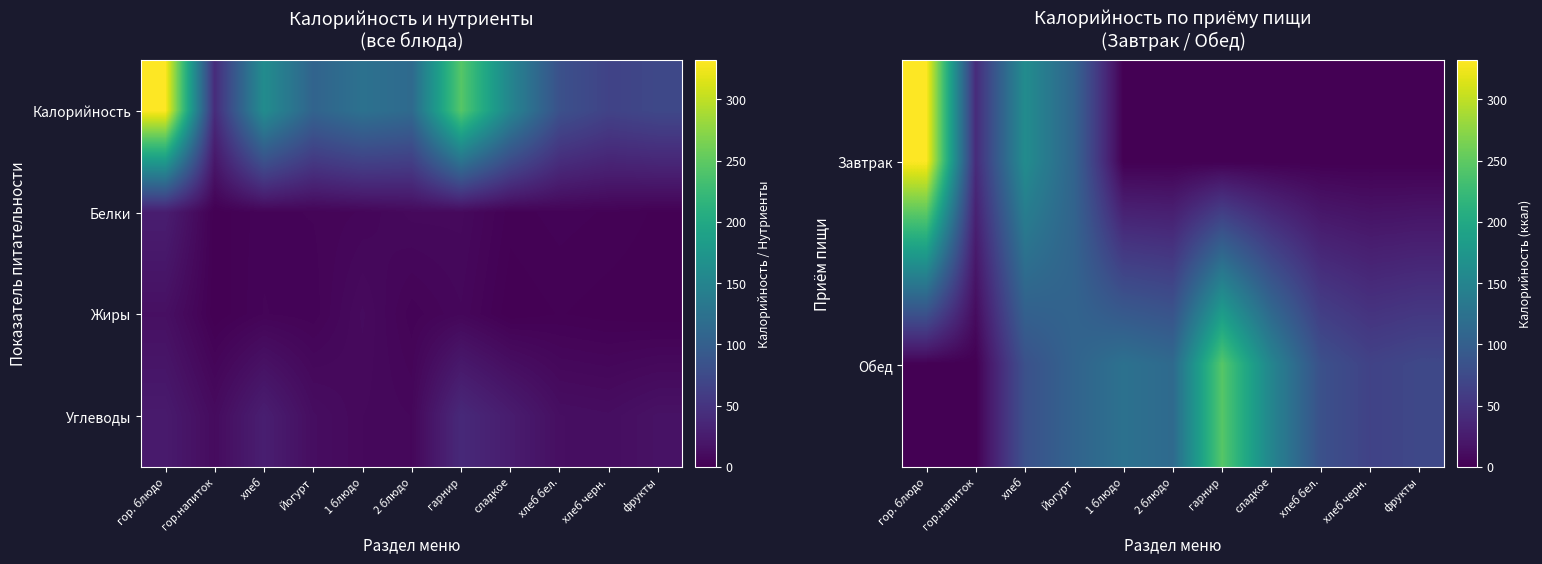

Between гор.напиток and хлеб бел., which is larger?

гор.напиток